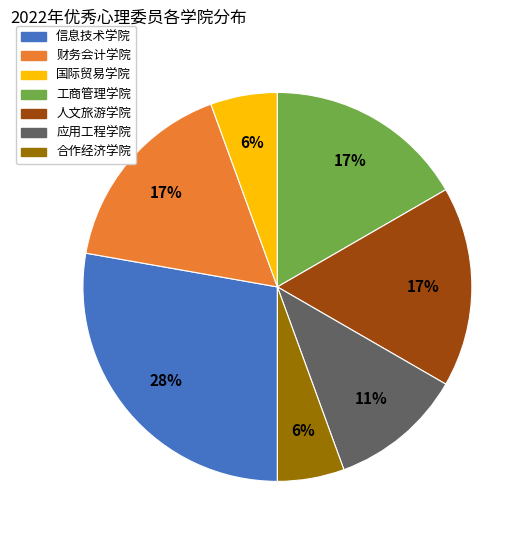

Is it true that 信息技术学院 is 28% of the pie?

True